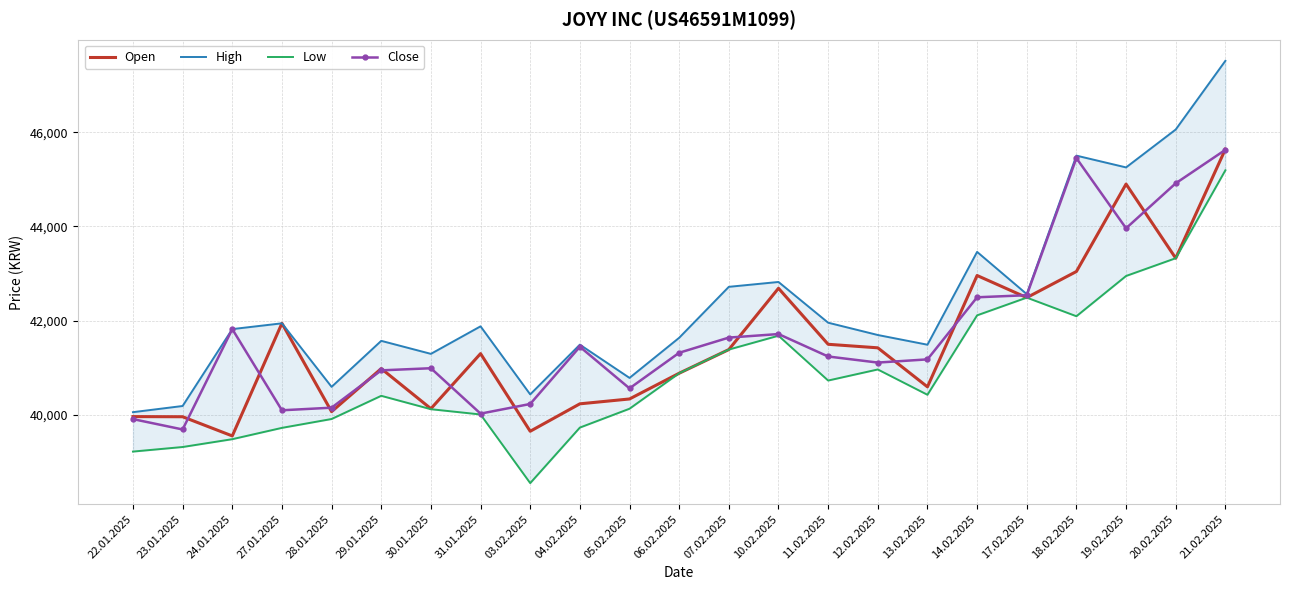

Reading left to right, extract all data points from this chart.

Open: 39966	39963	39556	41945	40071	40984	40134	41302	39655	40237	40340	40886	41388	42688	41500	41425	40597	42959	42490	43044	44899	43326	45639
High: 40060	40191	41822	41945	40597	41573	41297	41881	40437	41492	40787	41638	42719	42822	41958	41697	41491	43460	42564	45502	45252	46056	47513
Low: 39224	39321	39487	39727	39915	40407	40123	40011	38555	39733	40133	40886	41388	41682	40731	40966	40429	42114	42490	42095	42949	43326	45191
Close: 39913	39693	41822	40100	40155	40947	40992	40029	40234	41447	40565	41320	41642	41717	41241	41112	41180	42497	42541	45449	43961	44915	45625